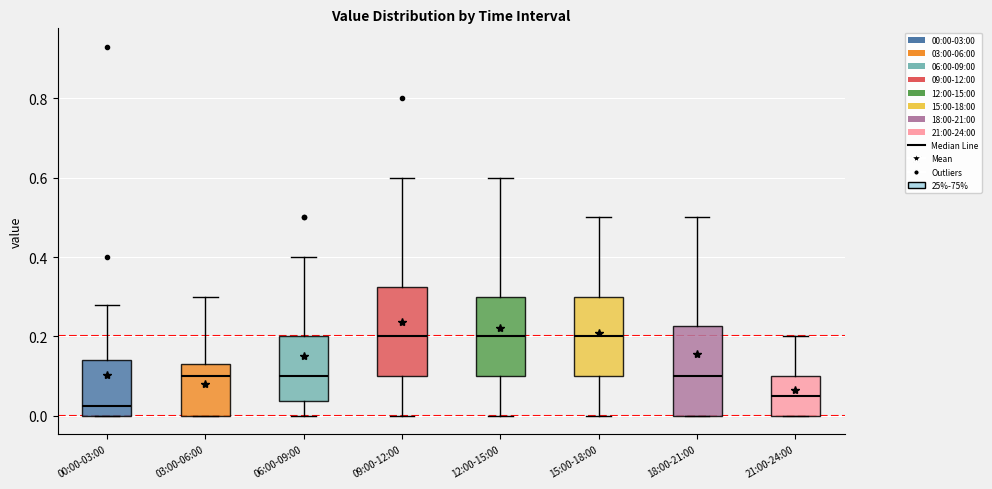

Reading left to right, read every box against the y-axis: the position of its median line, the range the box covers, and the ends of its whiskers. The values are not printed on the chart, so give them approximately, as read against the axis.

00:00-03:00: median 0.02, box 0.00 to 0.14, whiskers 0.00 to 0.28
03:00-06:00: median 0.10, box 0.00 to 0.14, whiskers 0.00 to 0.30
06:00-09:00: median 0.10, box 0.04 to 0.20, whiskers 0.00 to 0.40
09:00-12:00: median 0.20, box 0.10 to 0.32, whiskers 0.00 to 0.60
12:00-15:00: median 0.20, box 0.10 to 0.30, whiskers 0.00 to 0.60
15:00-18:00: median 0.20, box 0.10 to 0.30, whiskers 0.00 to 0.50
18:00-21:00: median 0.10, box 0.00 to 0.22, whiskers 0.00 to 0.50
21:00-24:00: median 0.06, box 0.00 to 0.10, whiskers 0.00 to 0.20